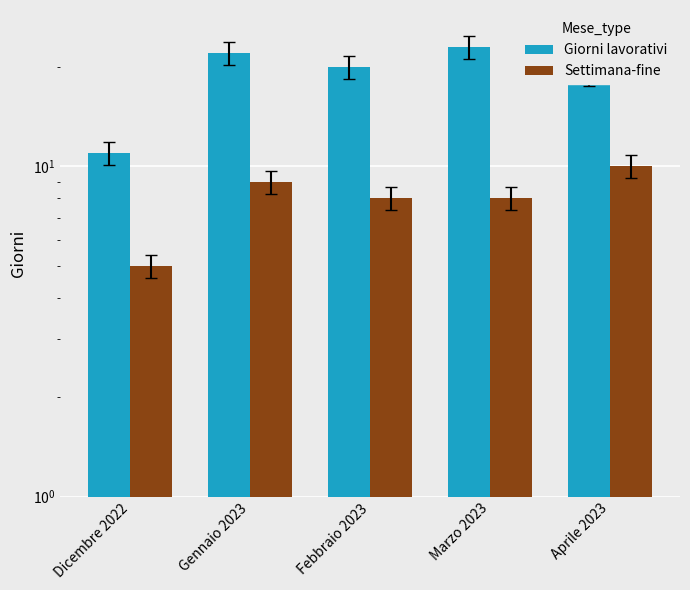

Between Dicembre 2022 and Gennaio 2023, which series saw the biggest shift?

Giorni lavorativi